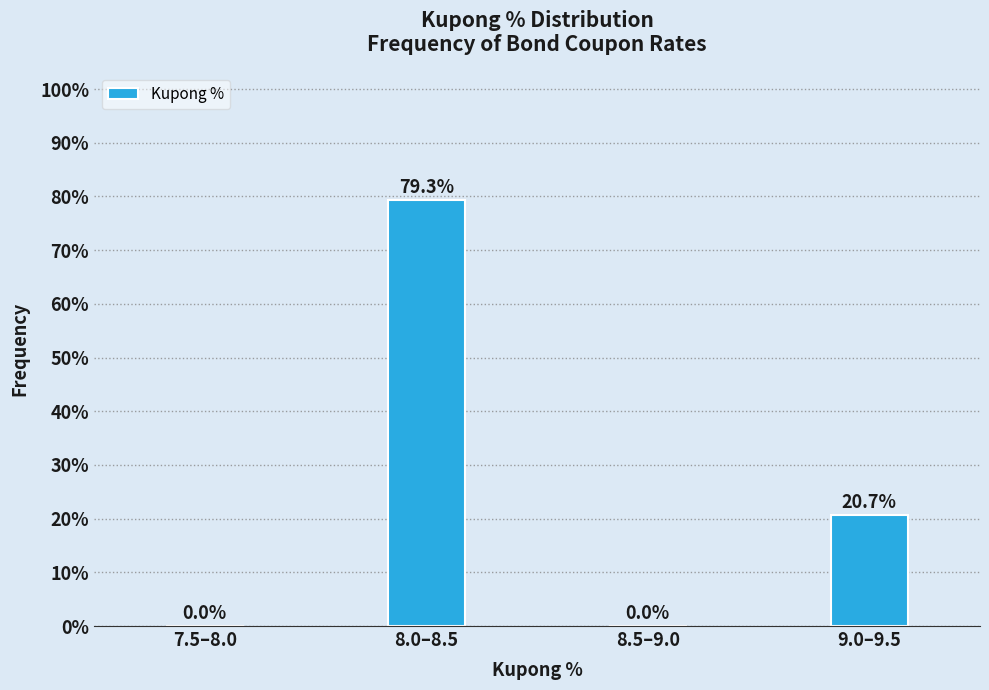

Reading left to right, list all the values displayed in this chart.

7.5–8.0=0.0	8.0–8.5=79.3	8.5–9.0=0.0	9.0–9.5=20.7